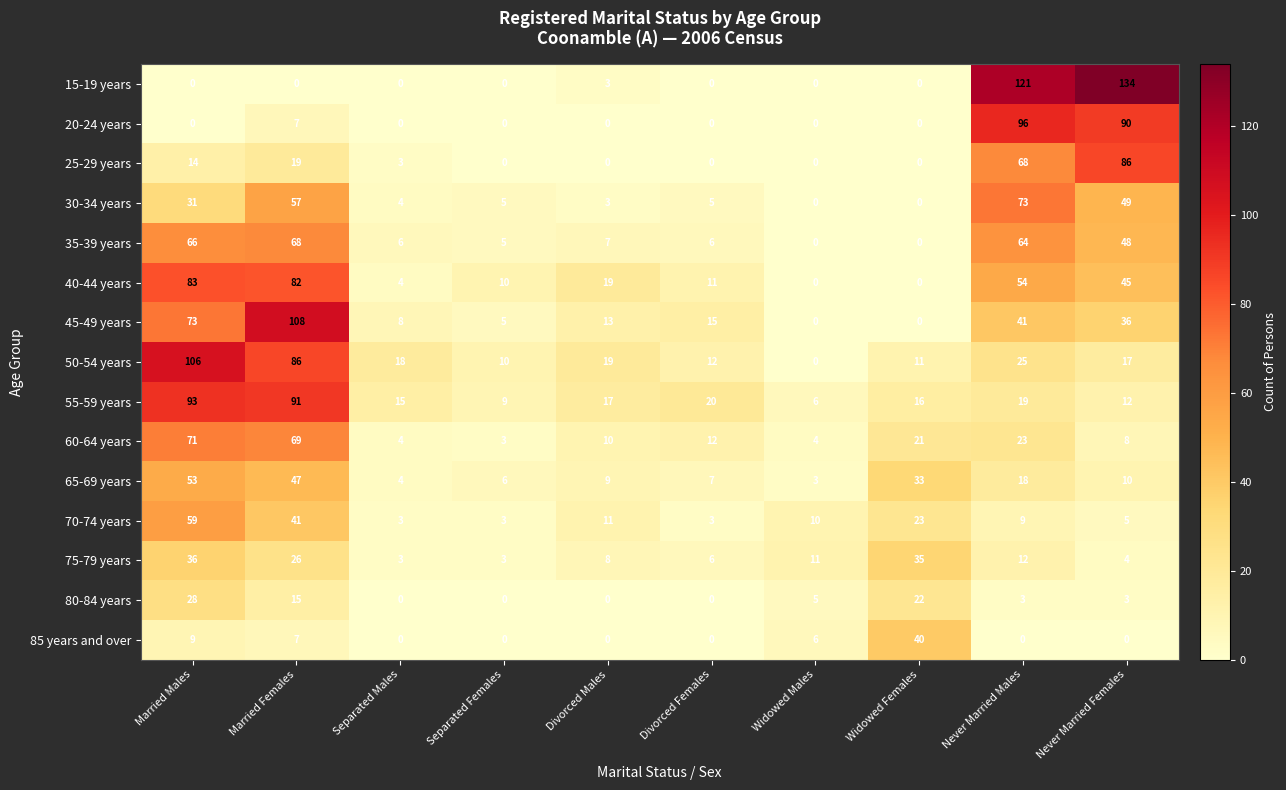

What is the sum of the 35-39 years values at Divorced Females and Married Females?

74